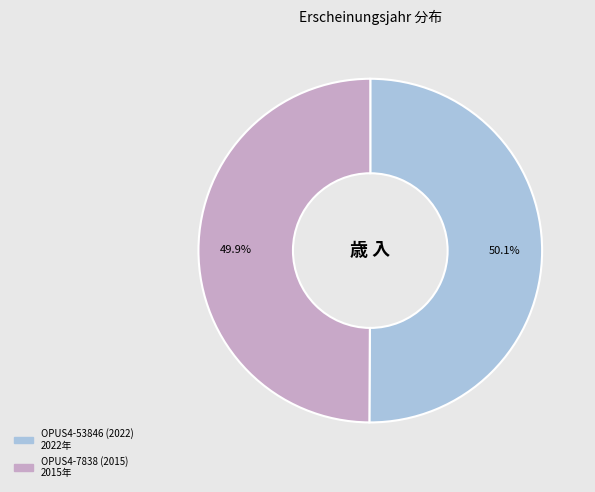

Approximately how many times larger is the value at OPUS4-53846 (2022) compared to OPUS4-7838 (2015)?

1.0